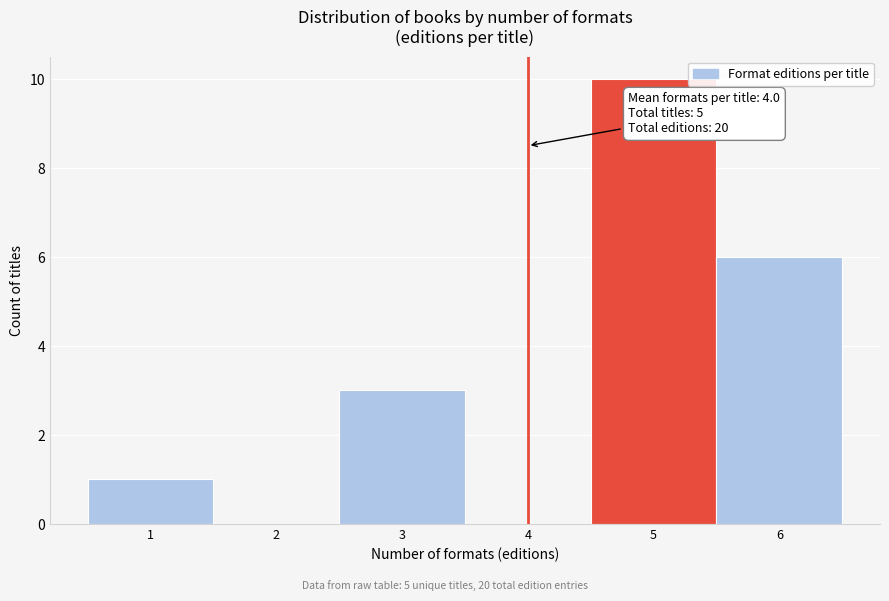

Over which range of the x-axis is the bar tallest?

4.5 to 5.5